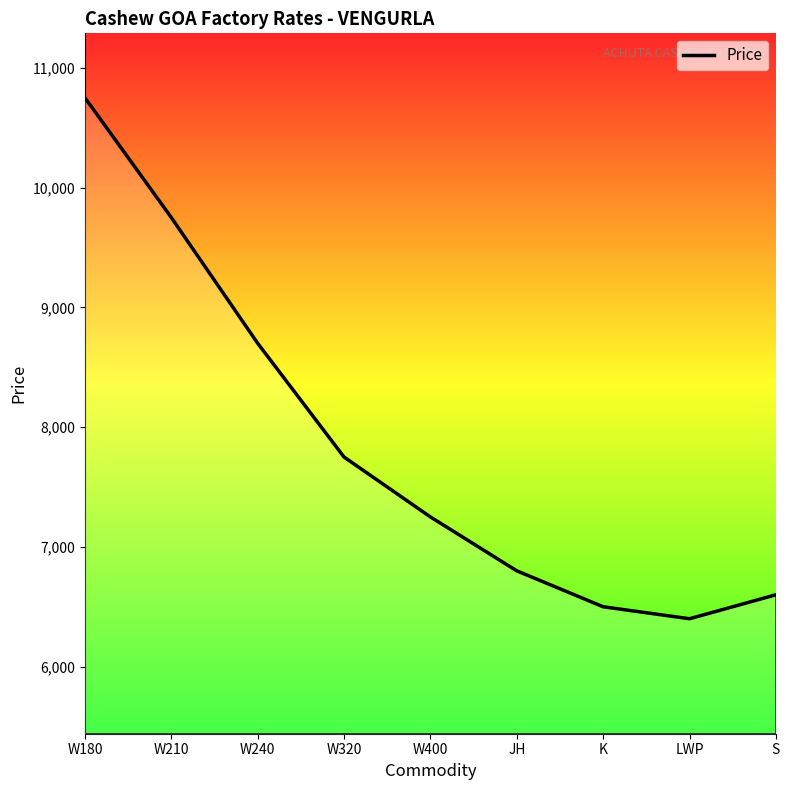

Reading left to right, extract all data points from this chart.

10750	9750	8700	7750	7250	6800	6500	6400	6600